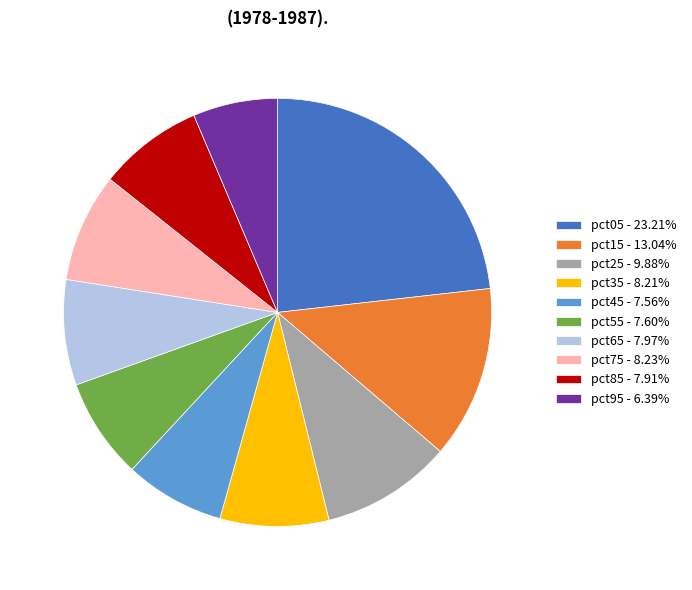

Which category has the biggest portion of the pie?

pct05